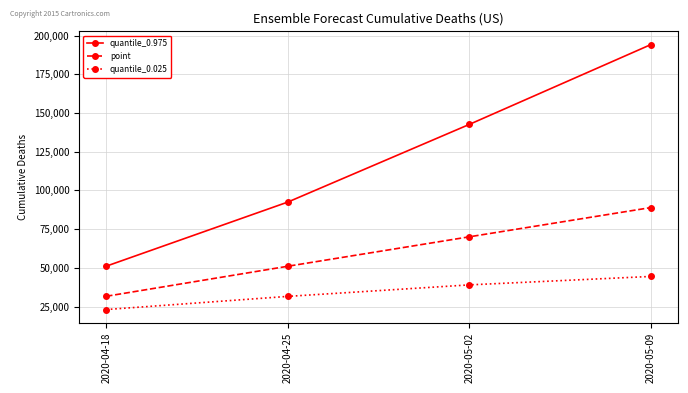

How many categories are shown in the chart?

4